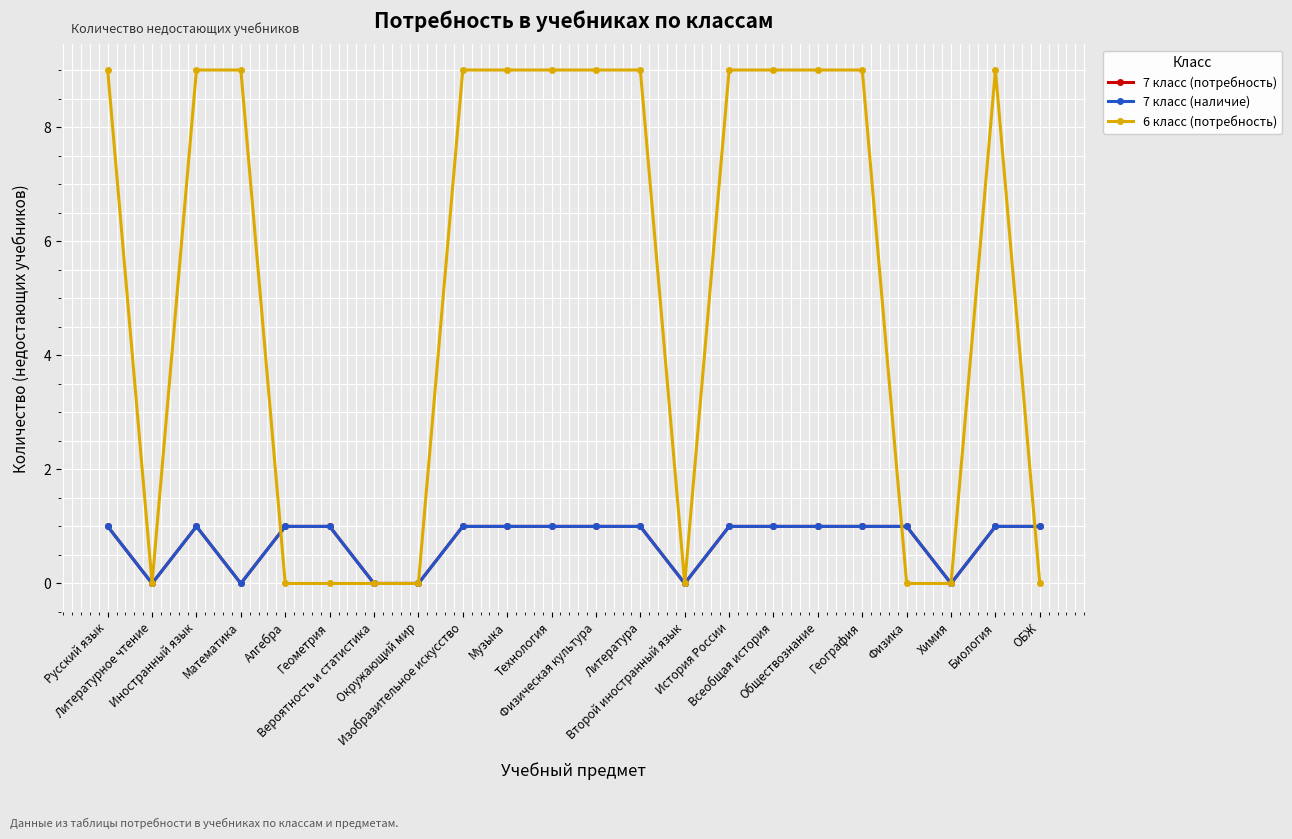

Does the chart display data point markers on the line(s)?

Yes